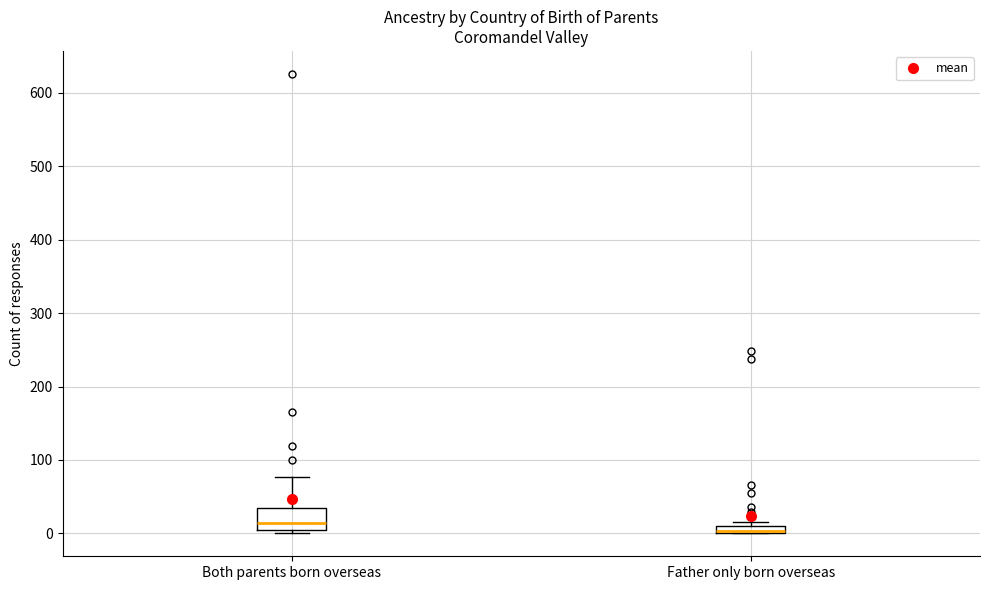

Which box's median line is the highest?

Both parents born overseas